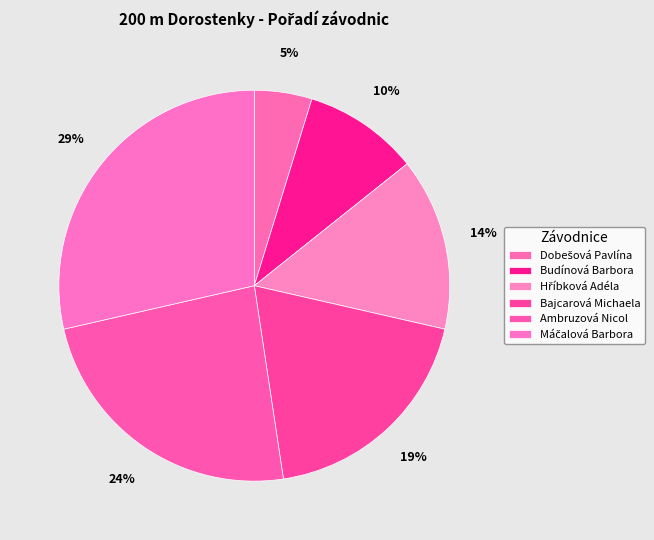

Rank the categories by value from lowest to highest.

Dobešová Pavlína, Budínová Barbora, Hříbková Adéla, Bajcarová Michaela, Ambruzová Nicol, Máčalová Barbora